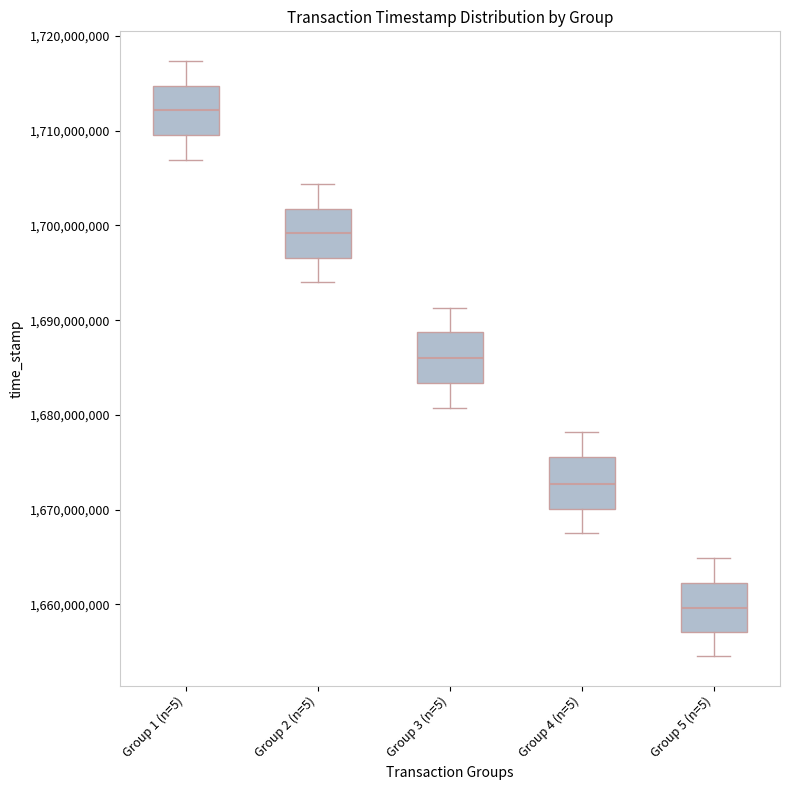

Reading left to right, read every box against the y-axis: the position of its median line, the range the box covers, and the ends of its whiskers. The values are not printed on the chart, so give them approximately, as read against the axis.

Group 1 (n=5): median 1712000000, box 1710000000 to 1715000000, whiskers 1707000000 to 1717000000
Group 2 (n=5): median 1699000000, box 1697000000 to 1702000000, whiskers 1694000000 to 1704000000
Group 3 (n=5): median 1686000000, box 1683000000 to 1689000000, whiskers 1681000000 to 1691000000
Group 4 (n=5): median 1673000000, box 1670000000 to 1676000000, whiskers 1668000000 to 1678000000
Group 5 (n=5): median 1660000000, box 1657000000 to 1662000000, whiskers 1655000000 to 1665000000